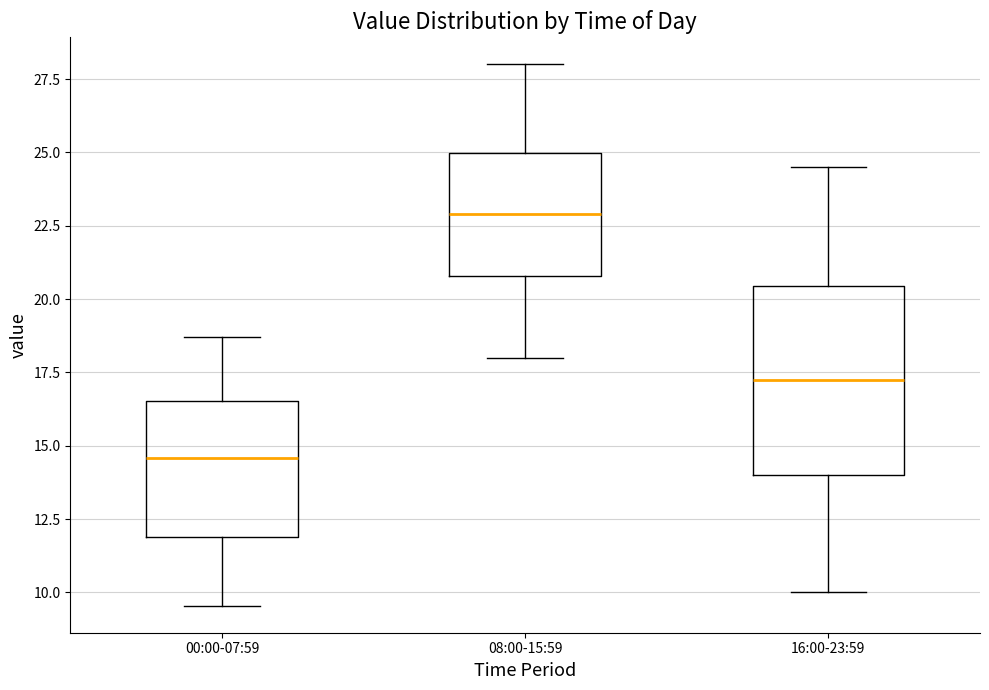

Reading left to right, read every box against the y-axis: the position of its median line, the range the box covers, and the ends of its whiskers. The values are not printed on the chart, so give them approximately, as read against the axis.

00:00-07:59: median 14.5, box 12.0 to 16.5, whiskers 9.5 to 18.5
08:00-15:59: median 23.0, box 21.0 to 25.0, whiskers 18.0 to 28.0
16:00-23:59: median 17.5, box 14.0 to 20.5, whiskers 10.0 to 24.5